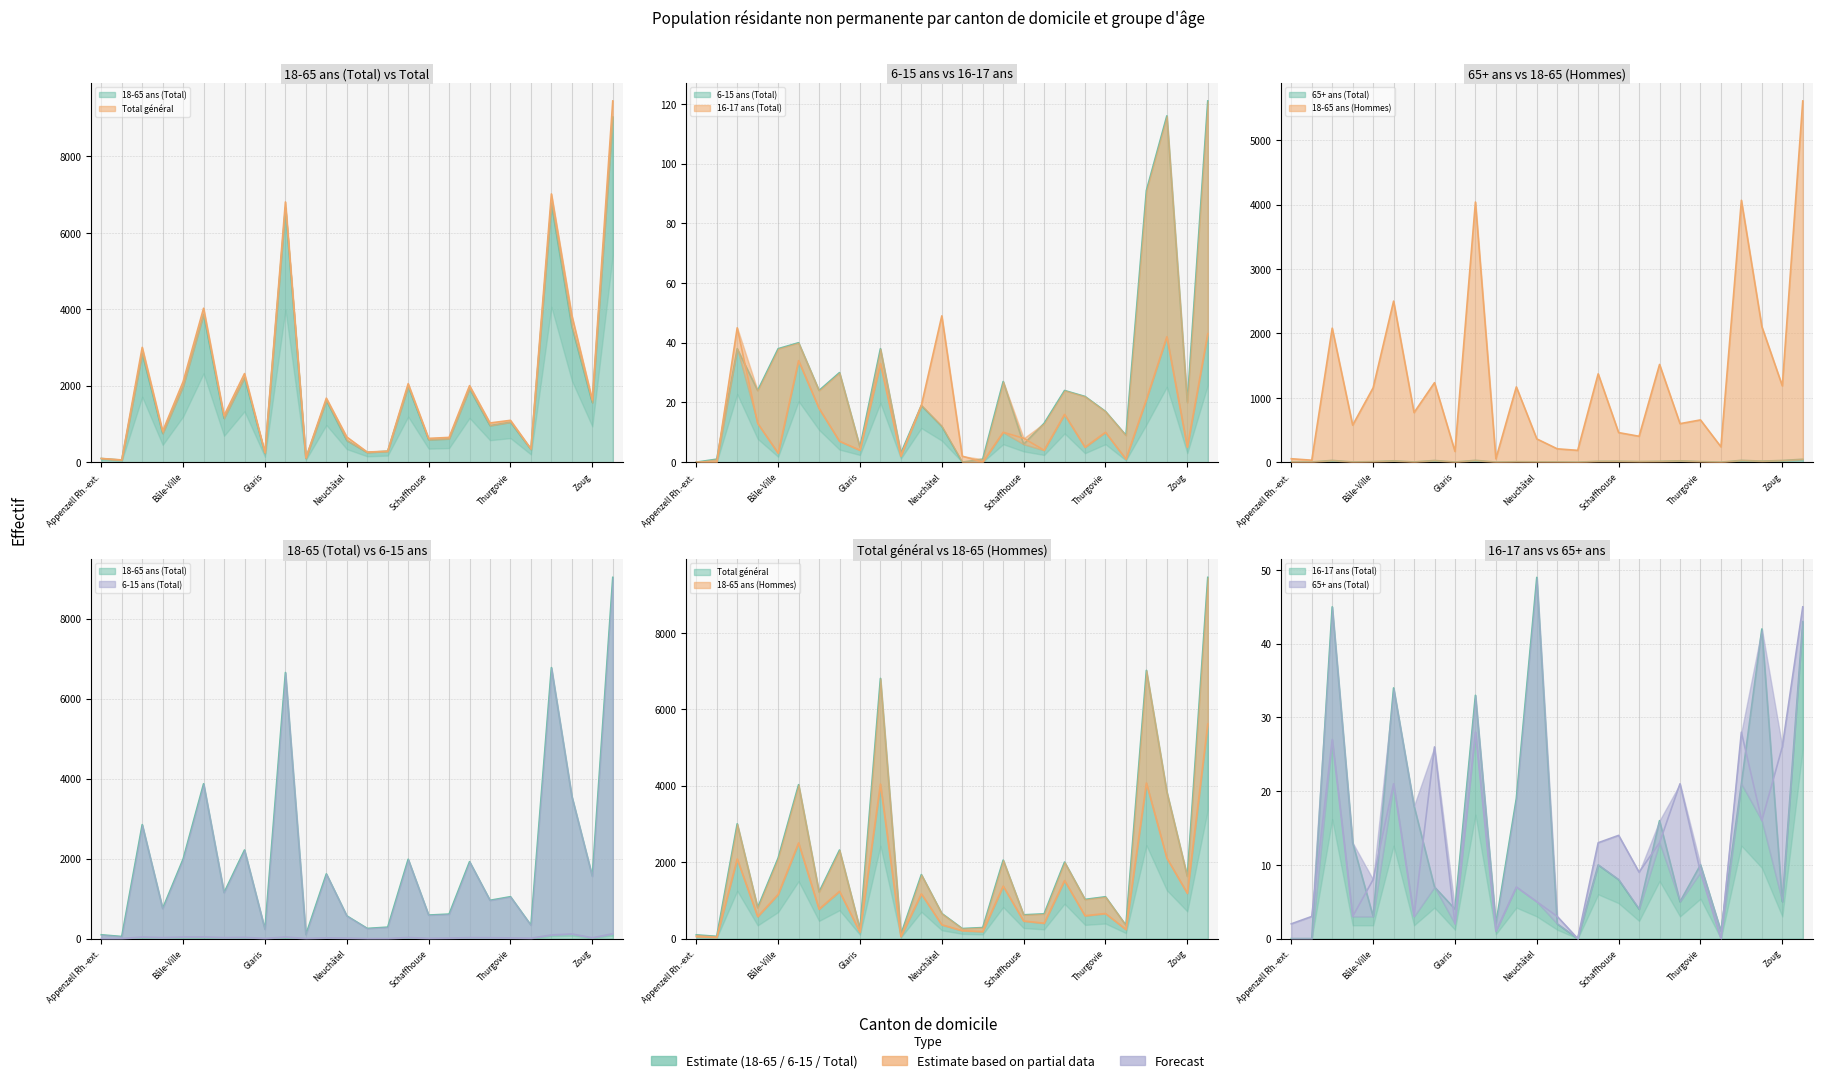

How many distinct data groups are displayed?

6